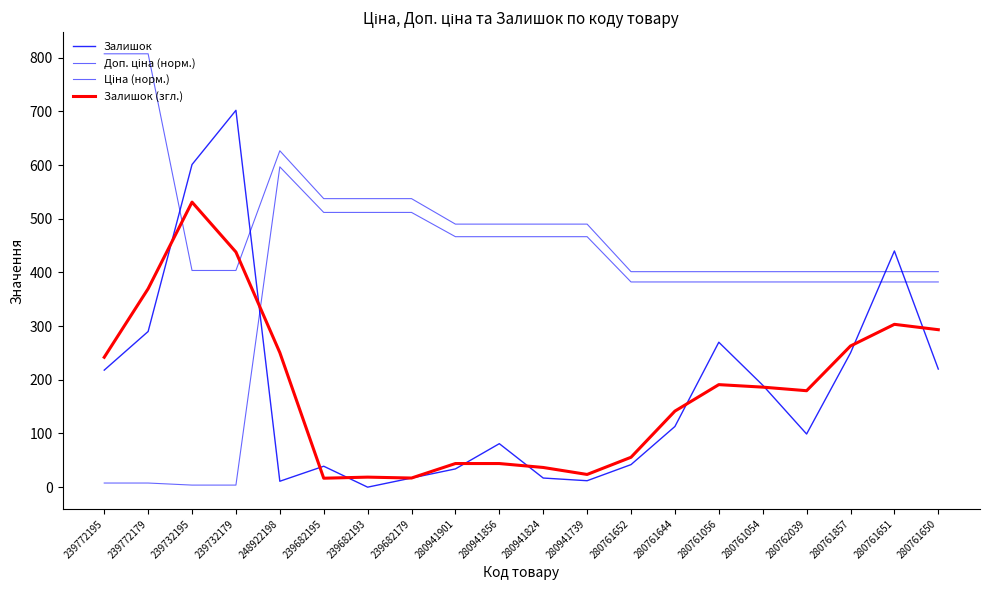

True or false: Доп. ціна (норм.) has more than 0 points higher than both neighbors.

True